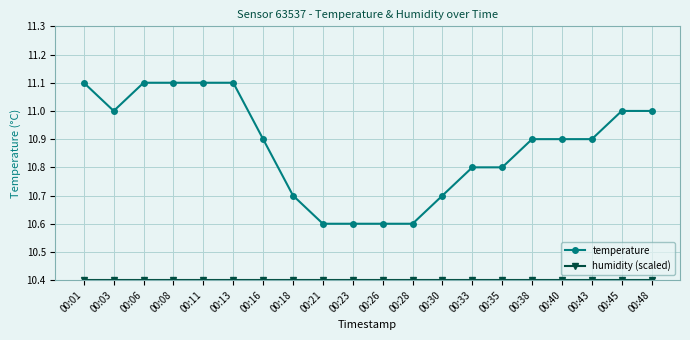

What is the sum of all temperature values?

217.5